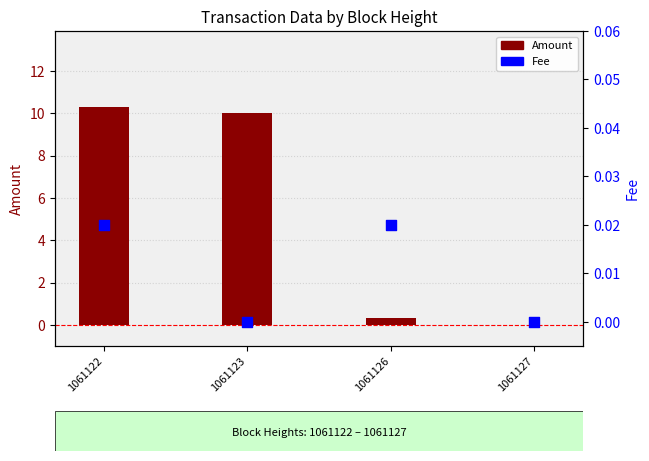

Which series has the largest total across all categories?

Amount